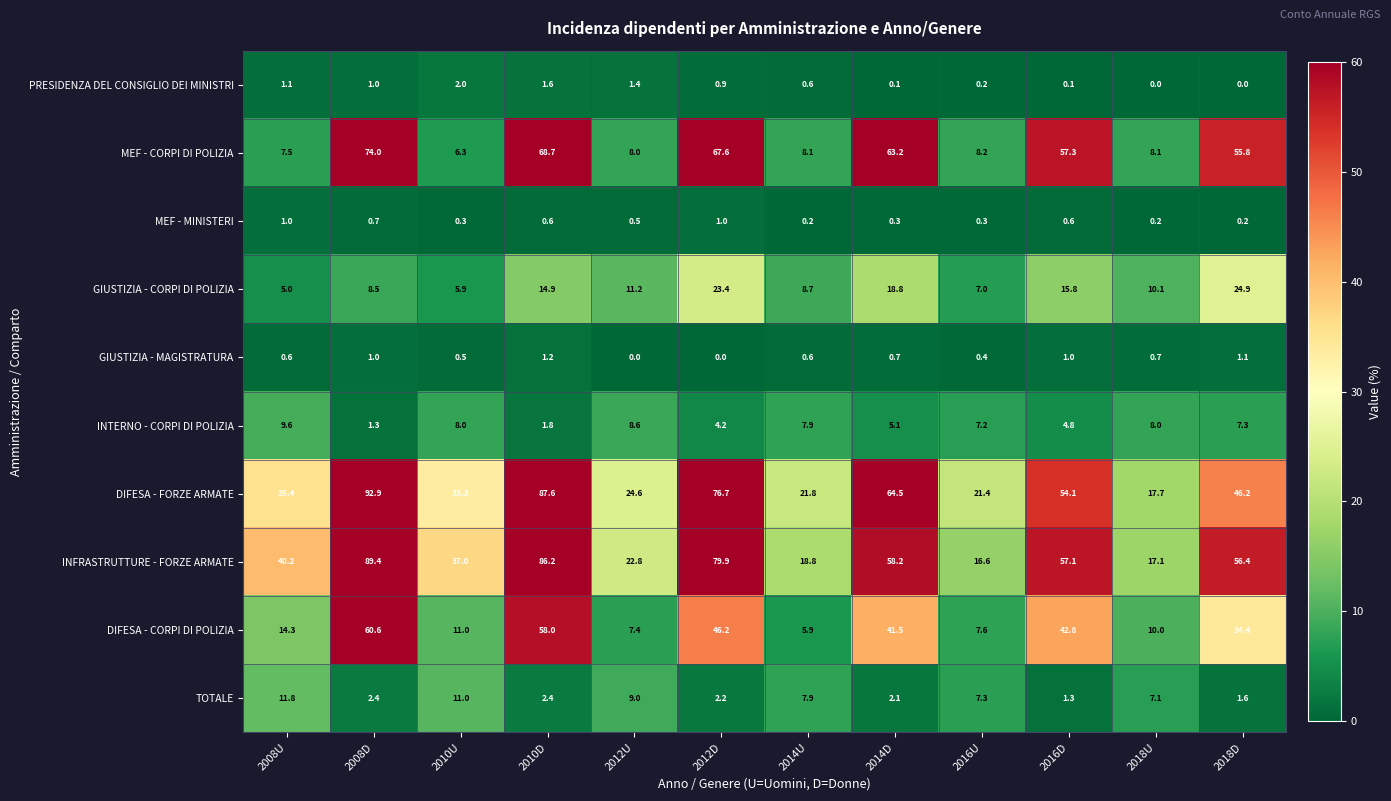

Count the number of categories in the chart.

12